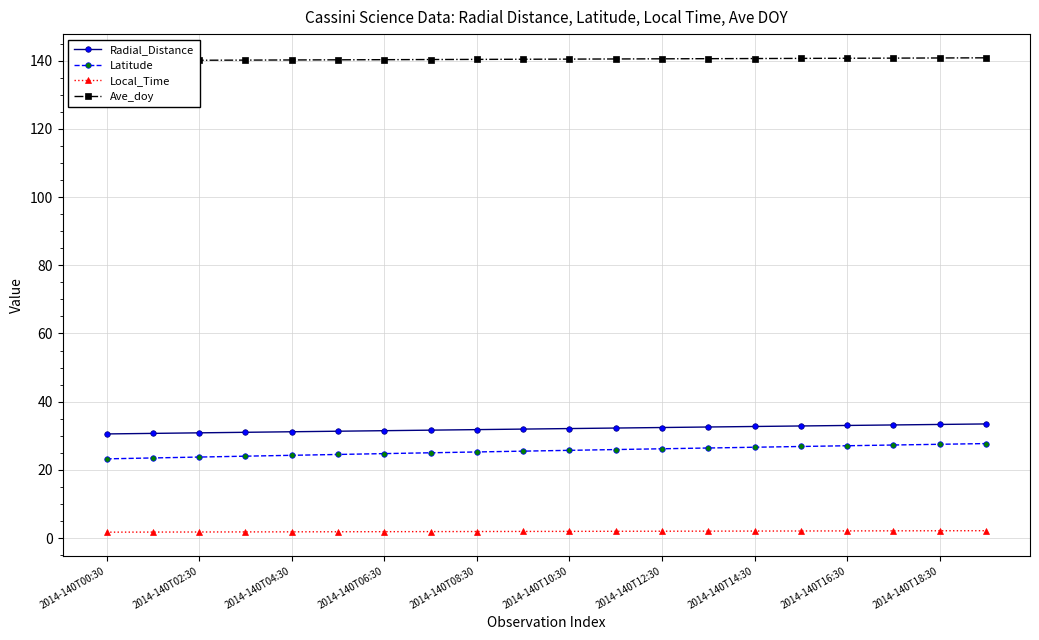

What is the approximate value of Local_Time at 2014-140T04:30?

1.8